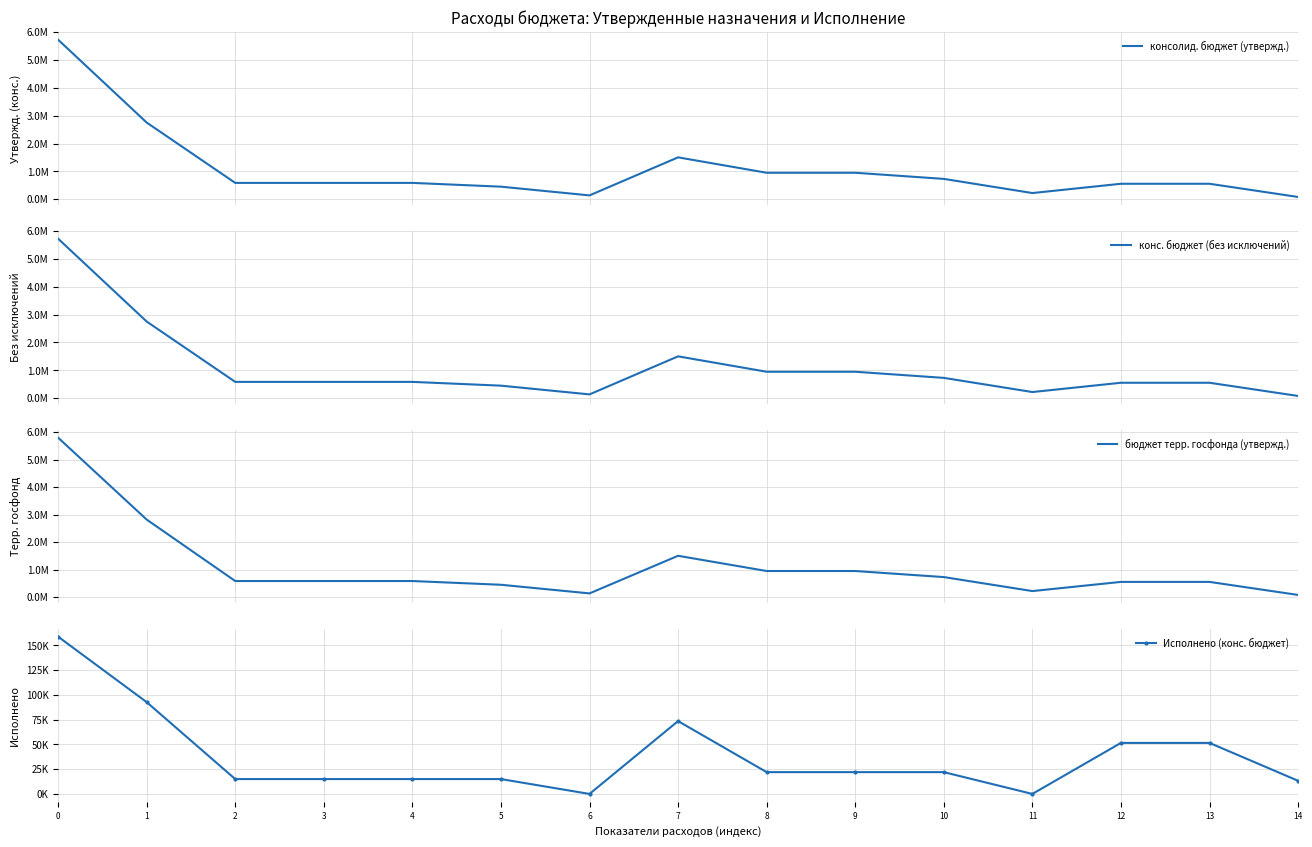

Count the number of categories in the chart.

15